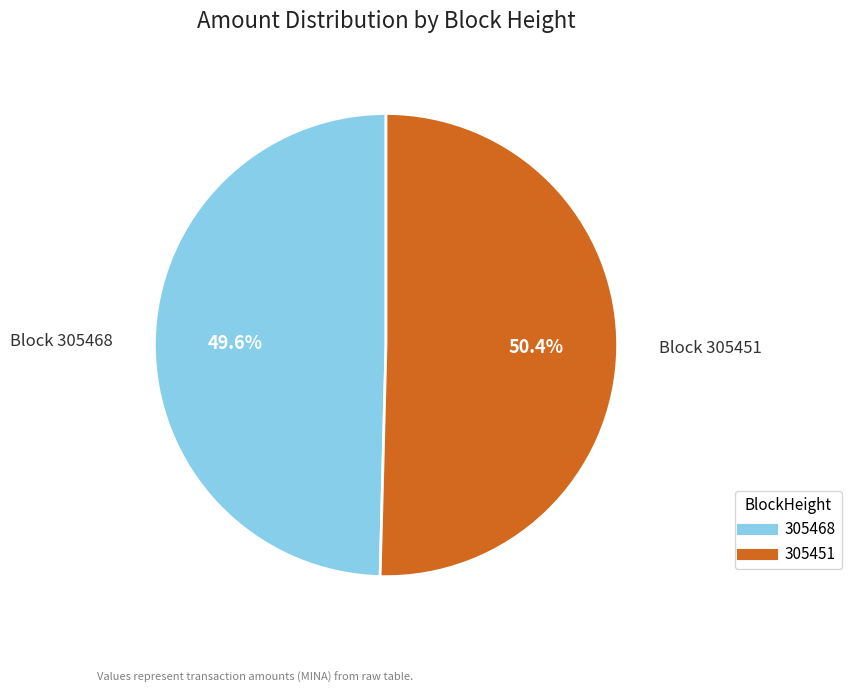

What percentage do 305451 and 305468 together represent?

100.0%